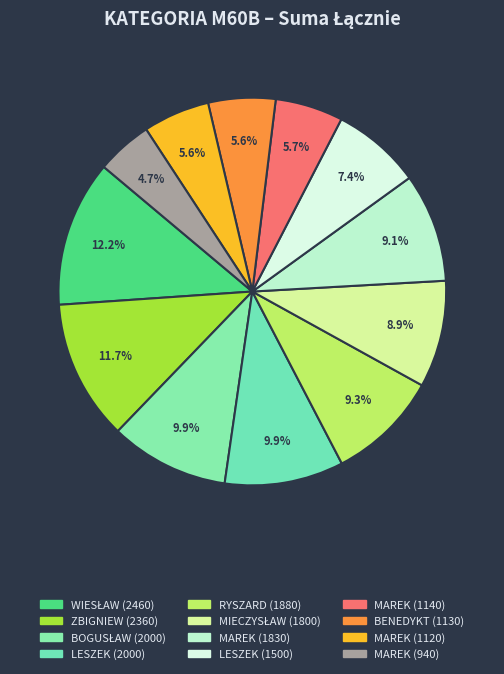

Which slice is the largest?

KAMIŃSKI WIESŁAW